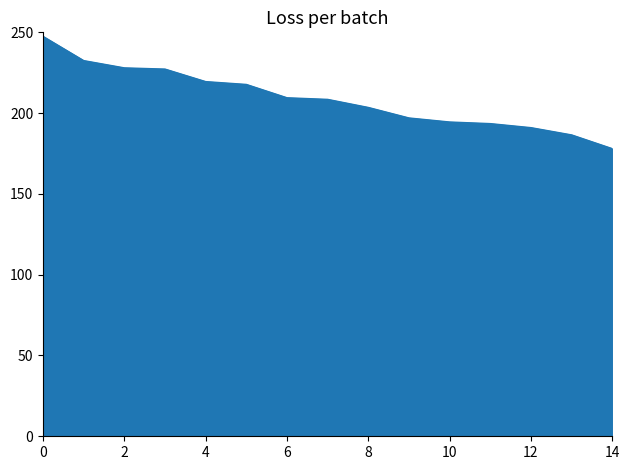

What is the difference between the maximum and minimum values?

69.5